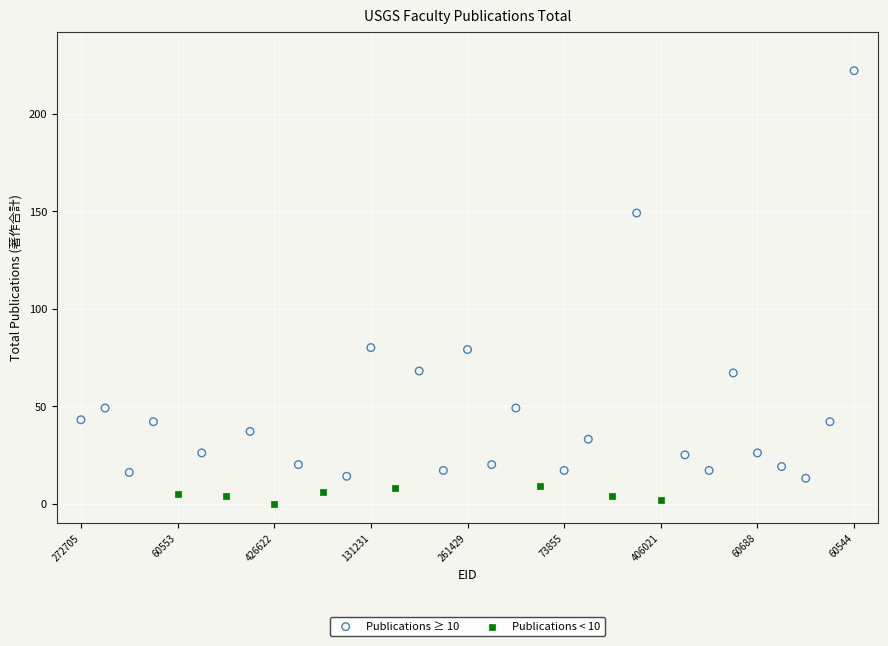

Which series reaches the maximum Y coordinate?

Publications ≥ 10